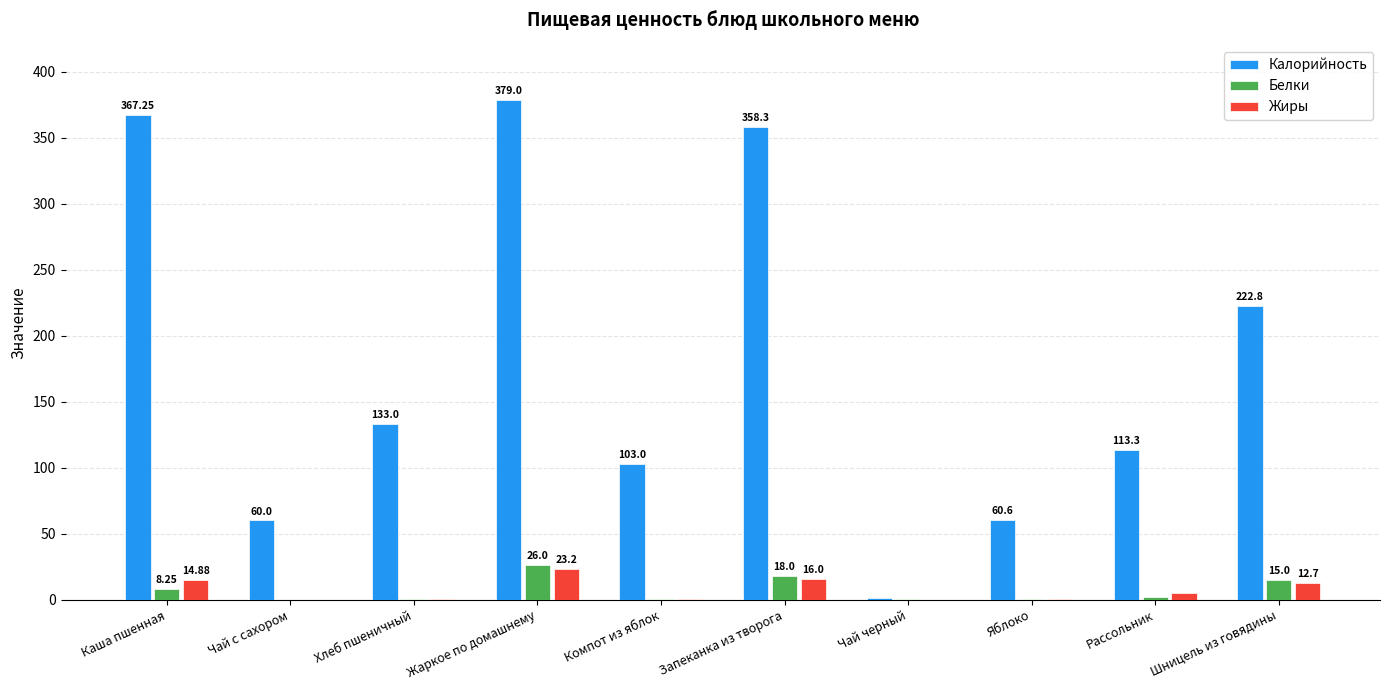

How many data points in Жиры are above 4?

5